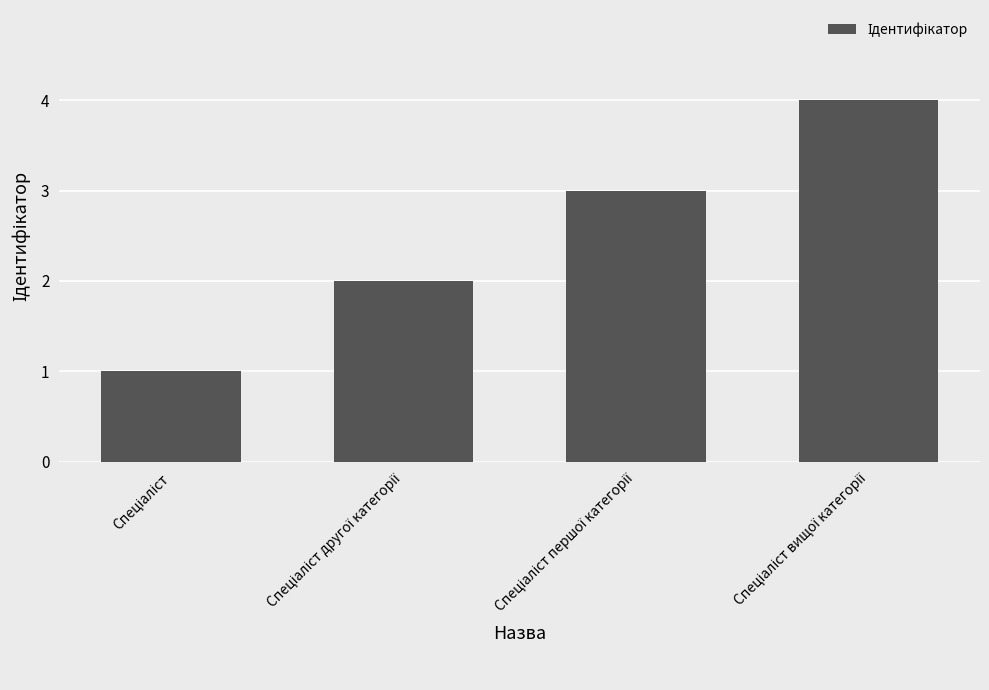

What is the difference between the maximum and minimum values?

3